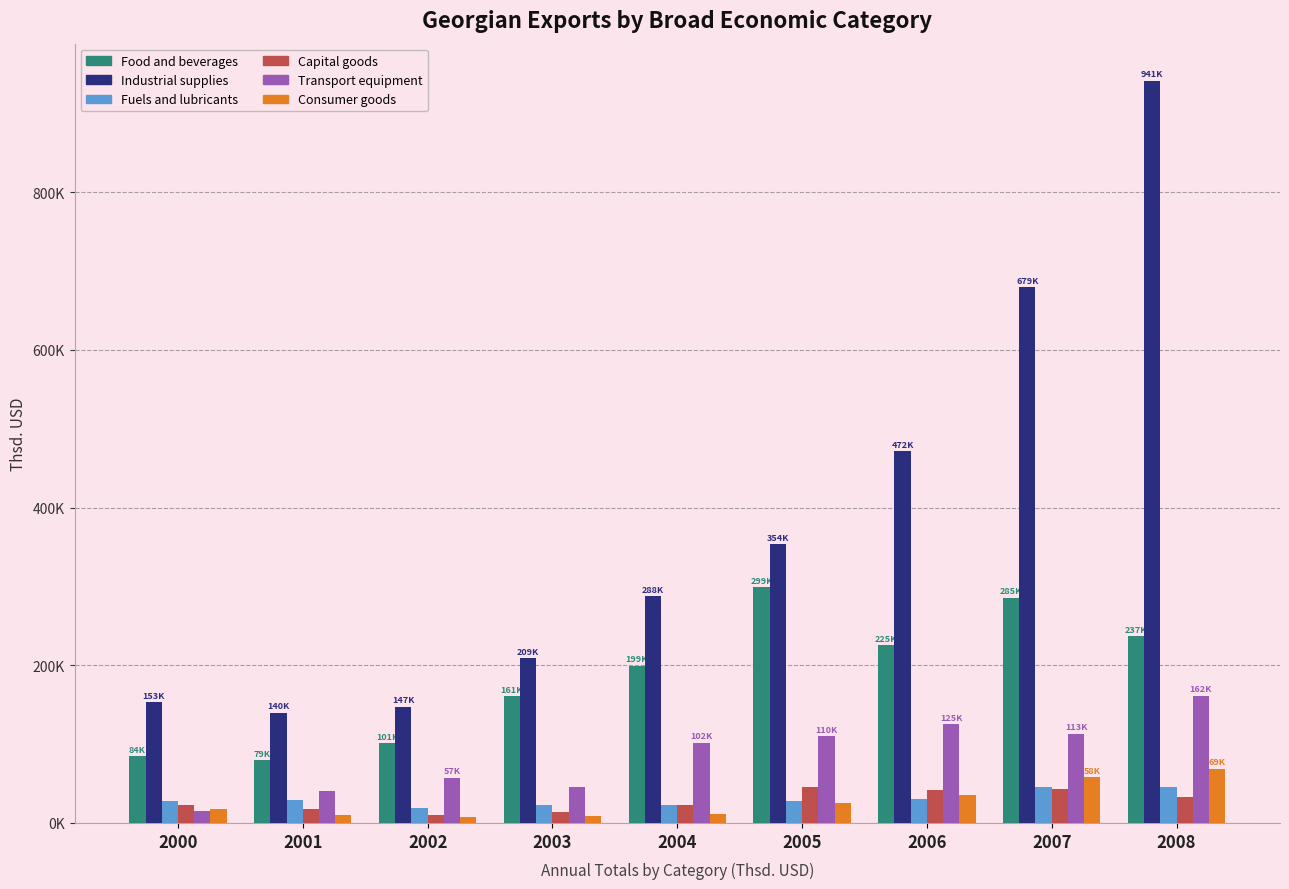

What are all the series names shown in the legend?

Food and beverages, Industrial supplies, Fuels and lubricants, Capital goods, Transport equipment, Consumer goods